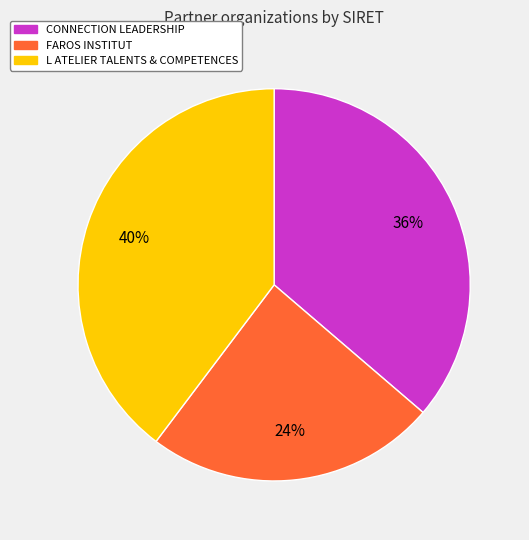

To the nearest percent, what portion does FAROS INSTITUT represent?

24%